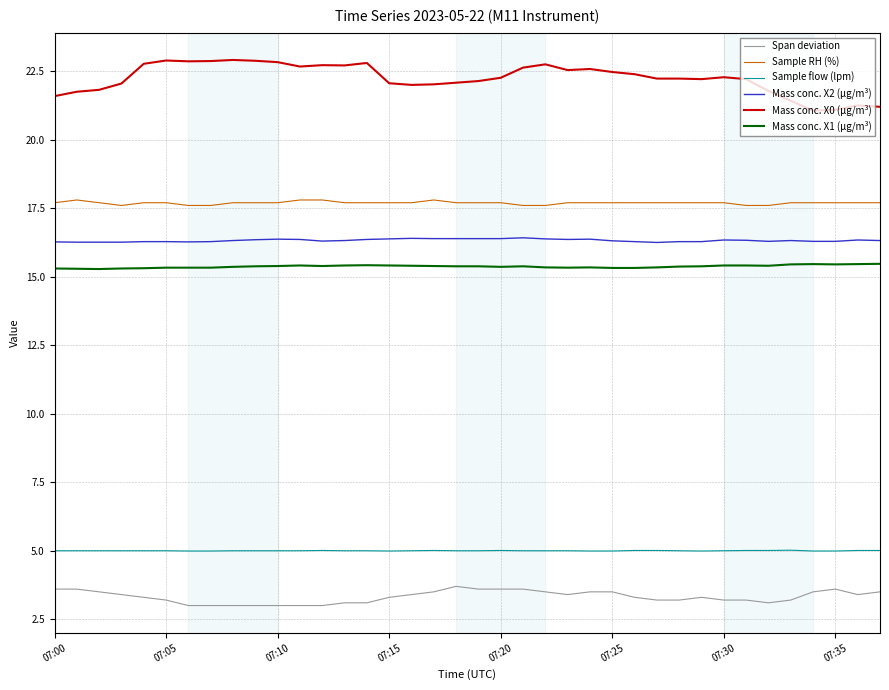

True or false: Mass conc. X1 (μg/m³) and Span deviation cross at least once.

False